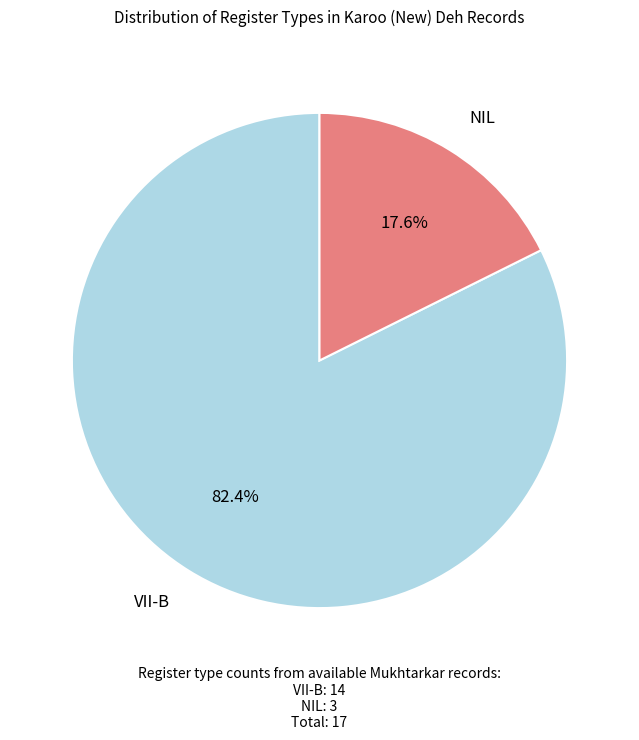

To the nearest percent, what is the combined percentage of NIL and VII-B?

100%